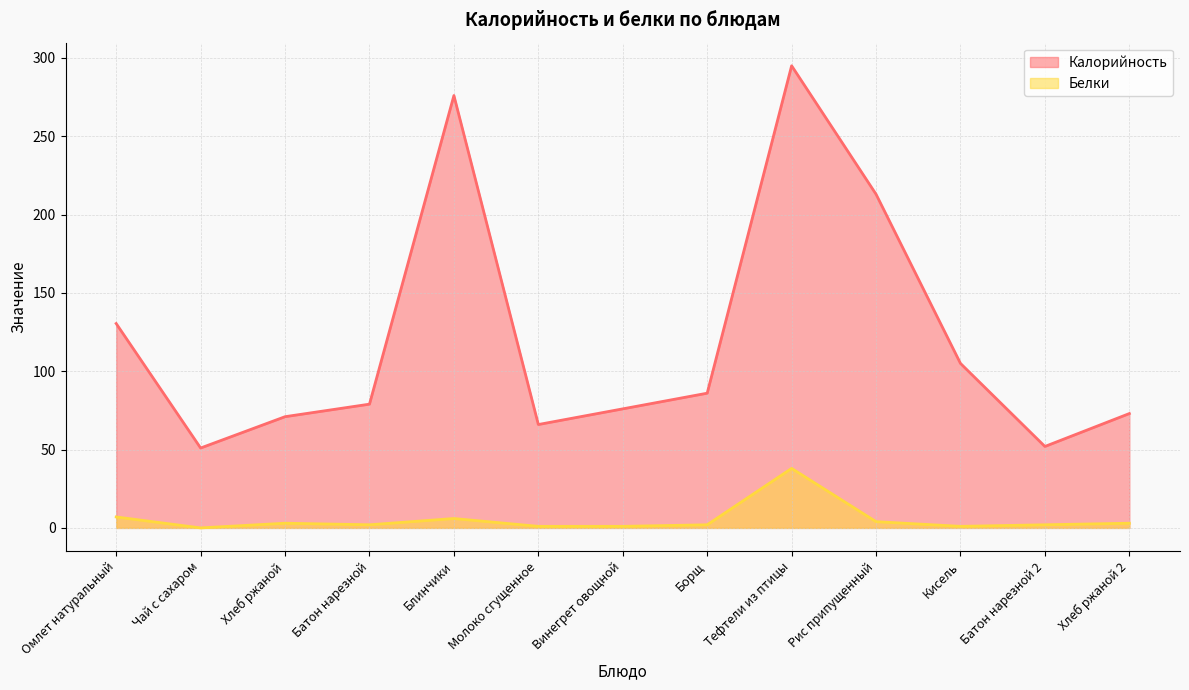

True or false: Калорийность and Белки cross at least once.

False